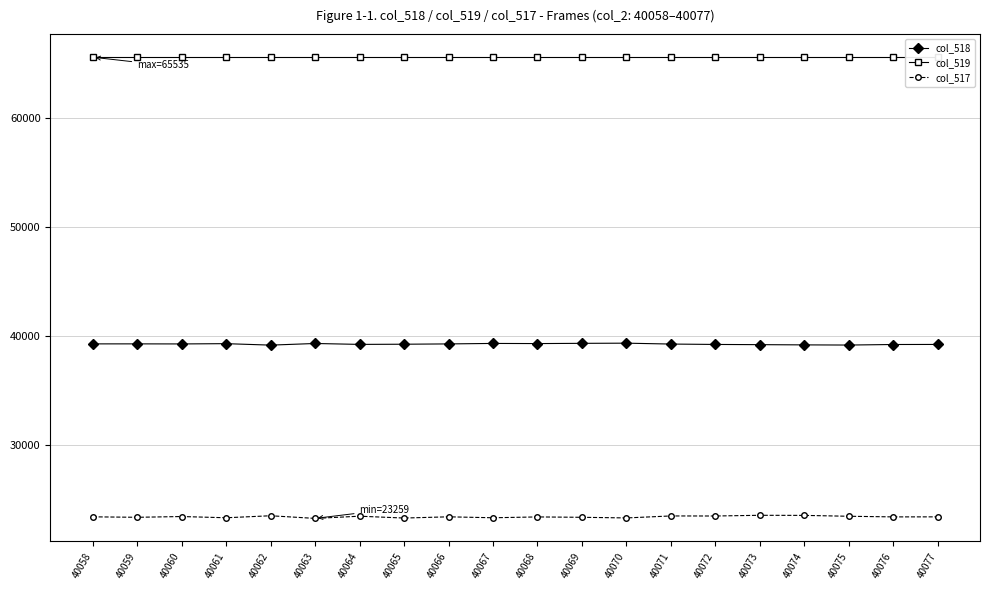

Which series has the widest spread of values?

col_517